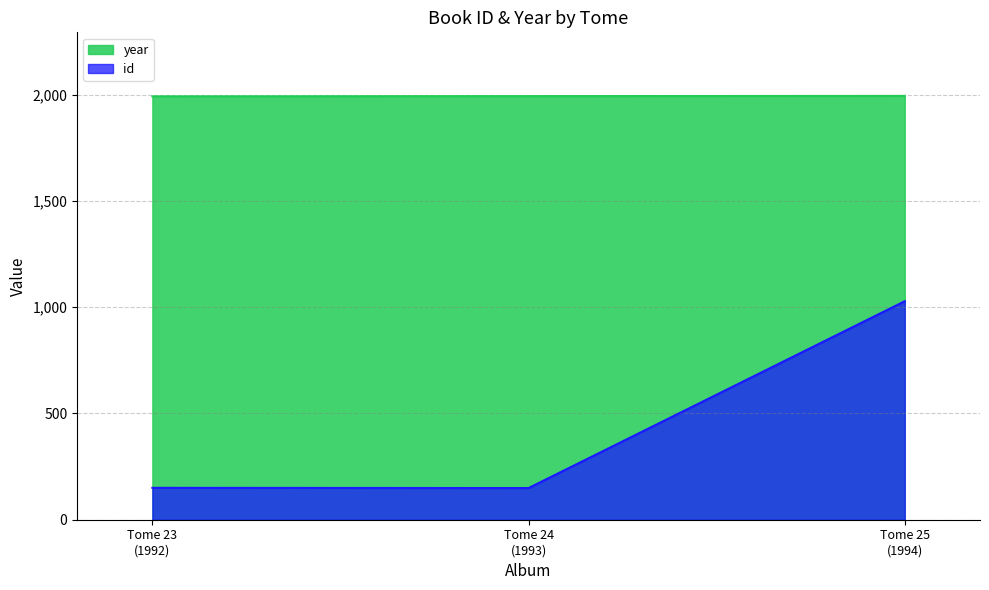

Where is id nearest to the value 588?

Tome 23
(1992)